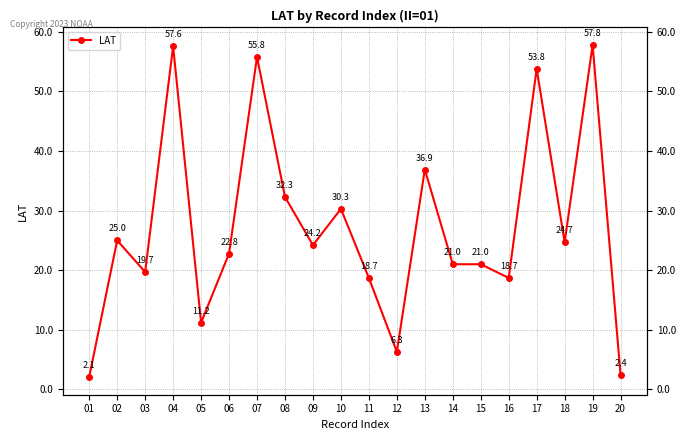

Which has a higher value, 18 or 04?

04